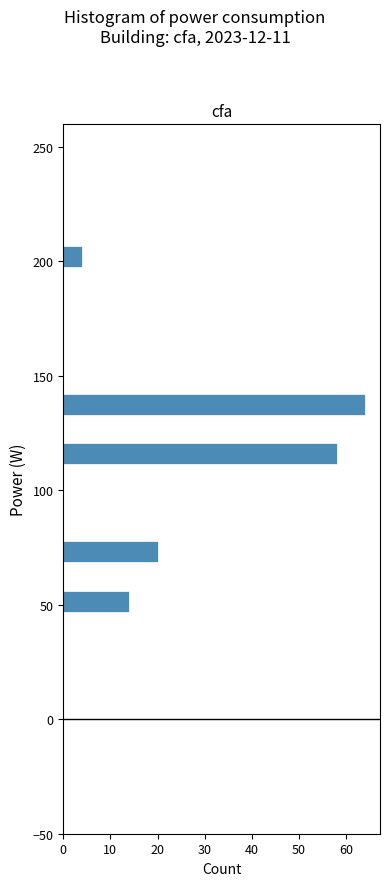

Read against the y-axis, roughly where is the centre of the longest bar?

140